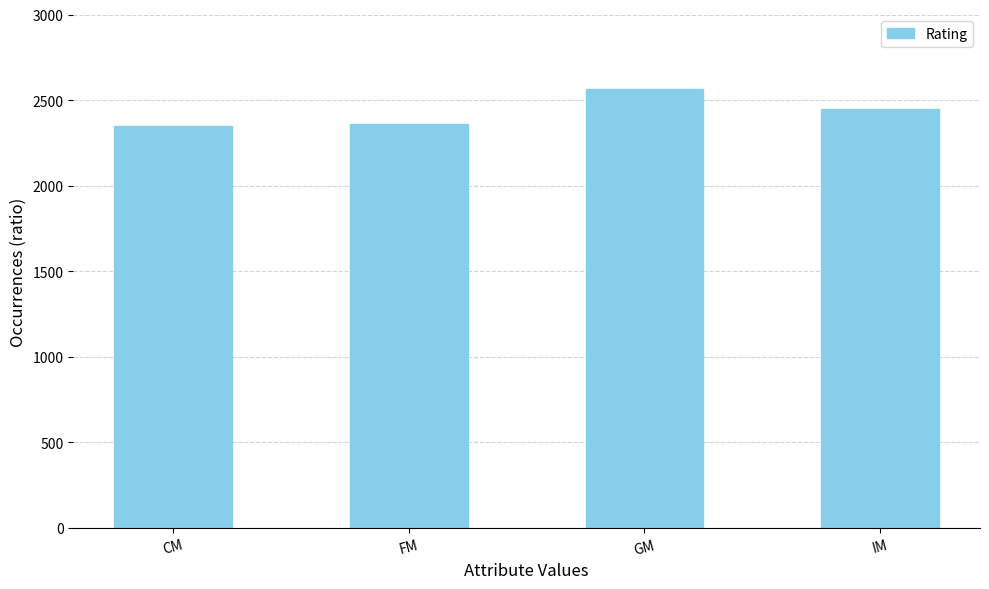

What is the change in value from FM to IM?

+90.3